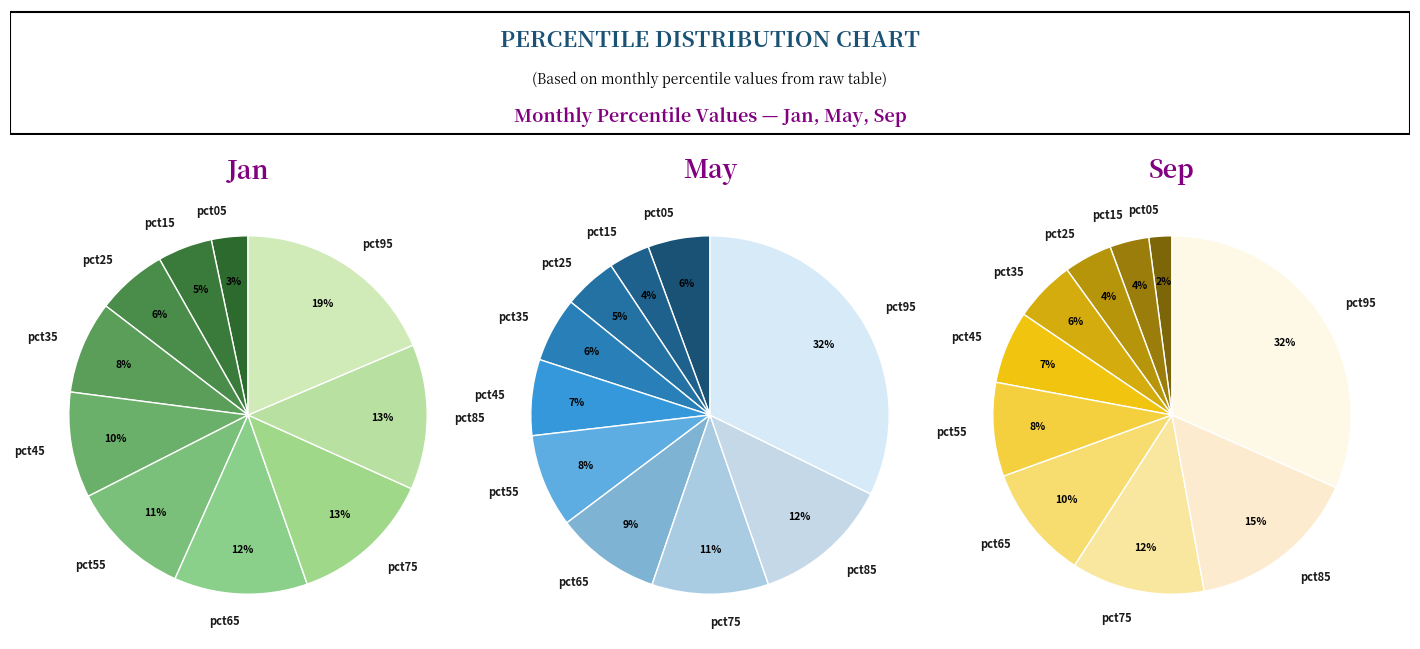

To the nearest percent, what percentage of the pie is pct85?

15%